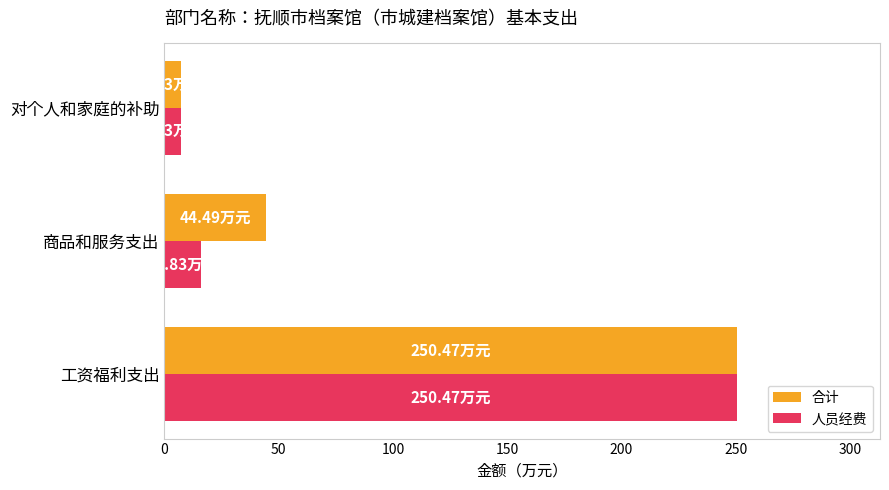

How many values in the 人员经费 series are below 15?

1